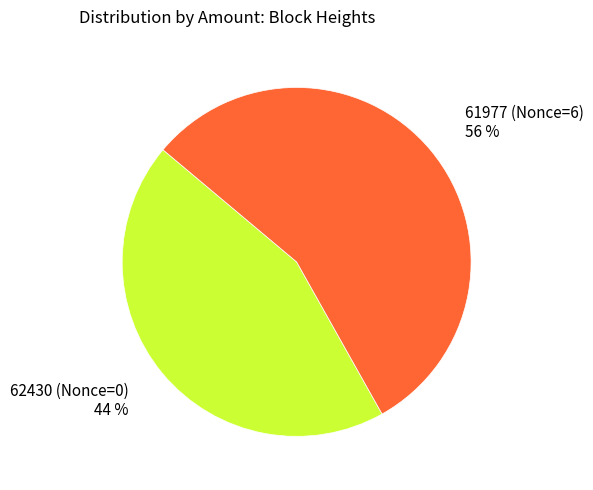

Does any single category account for the majority?

Yes